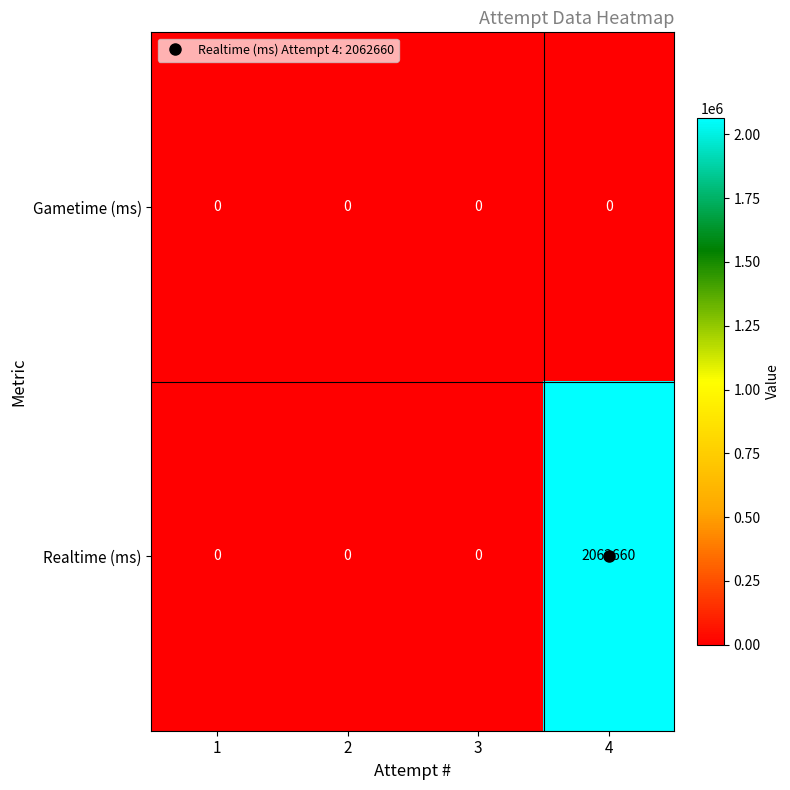

True or false: Gametime (ms) has a value of 0 at 1.

True